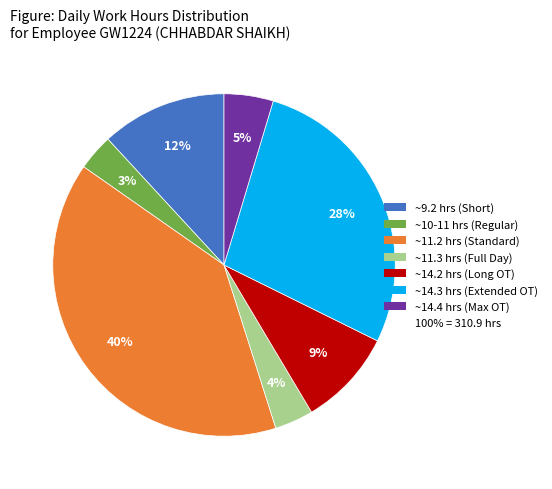

To the nearest percent, what is the average slice percentage?

14%